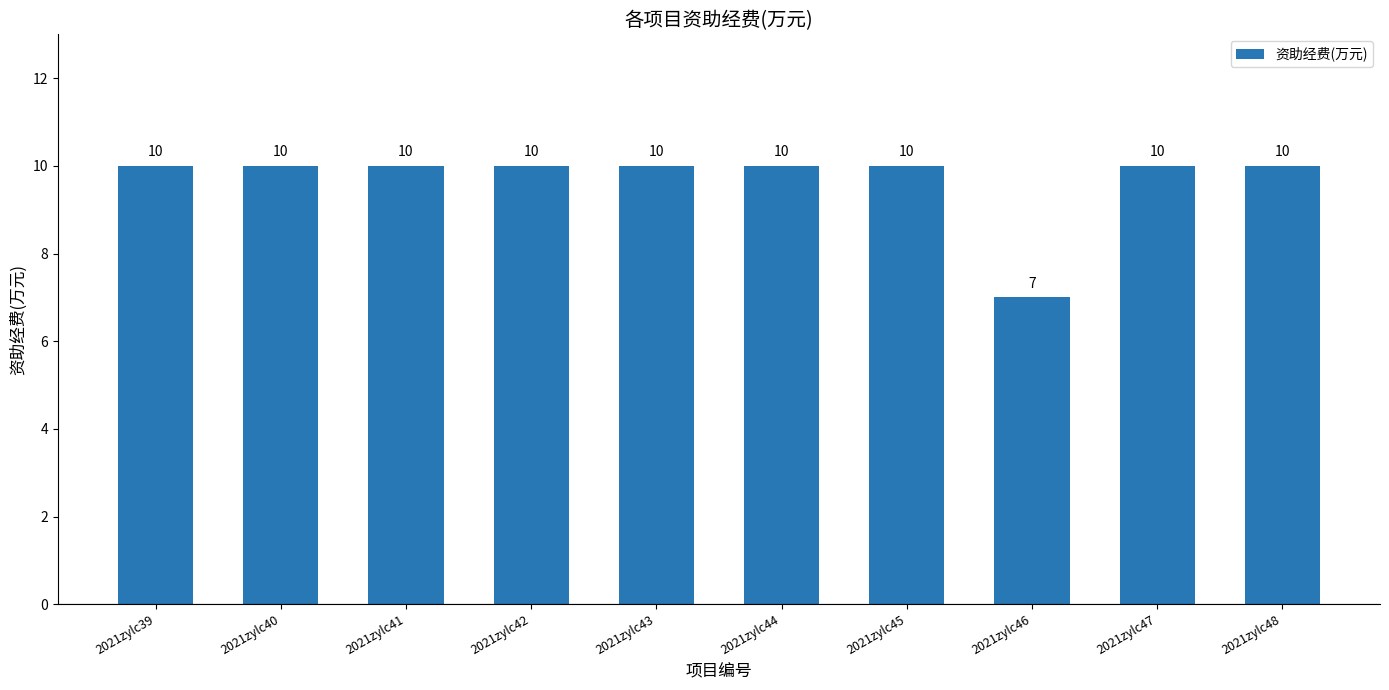

How many bars are there in total?

10